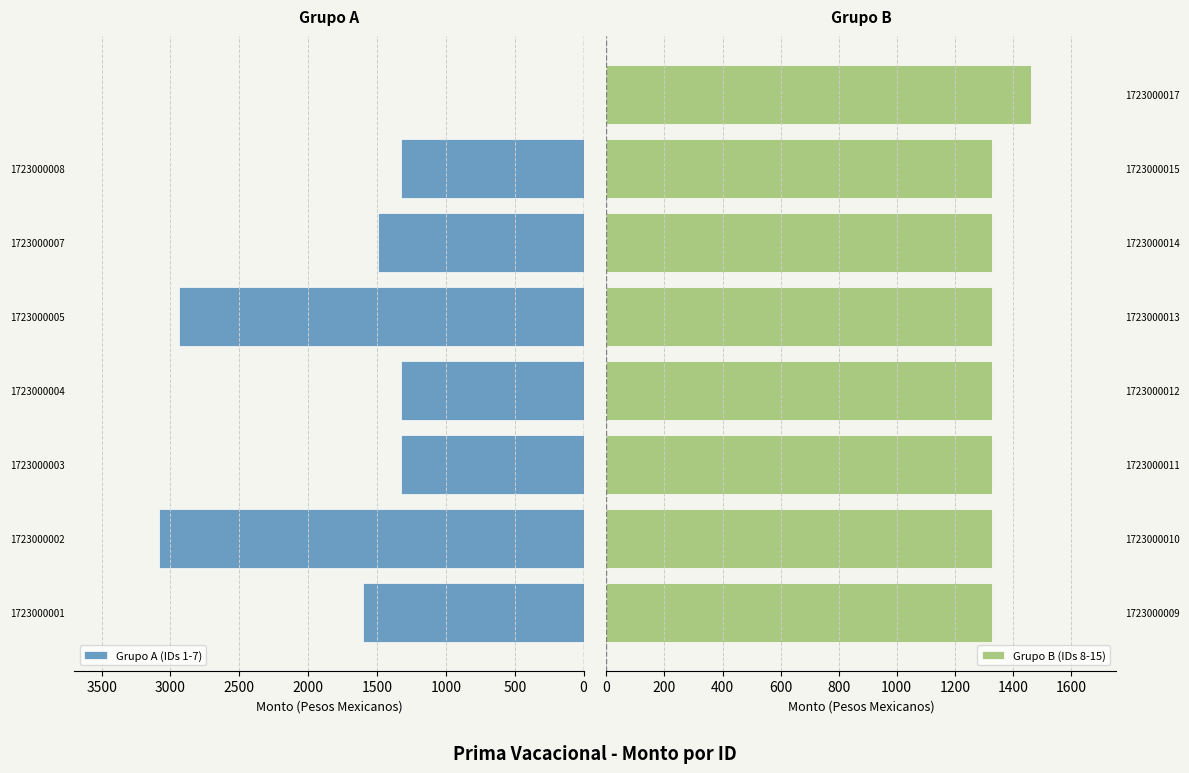

Reading left to right, what are all the values shown in this chart?

Grupo A (IDs 1-7): 1600.8	3080.9	1326.3	1326.4	2937.1	1489.5	1326.4	0.0
Grupo B (IDs 8-15): 1326.4	1326.4	1326.4	1326.4	1328.8	1326.4	1326.4	1461.2